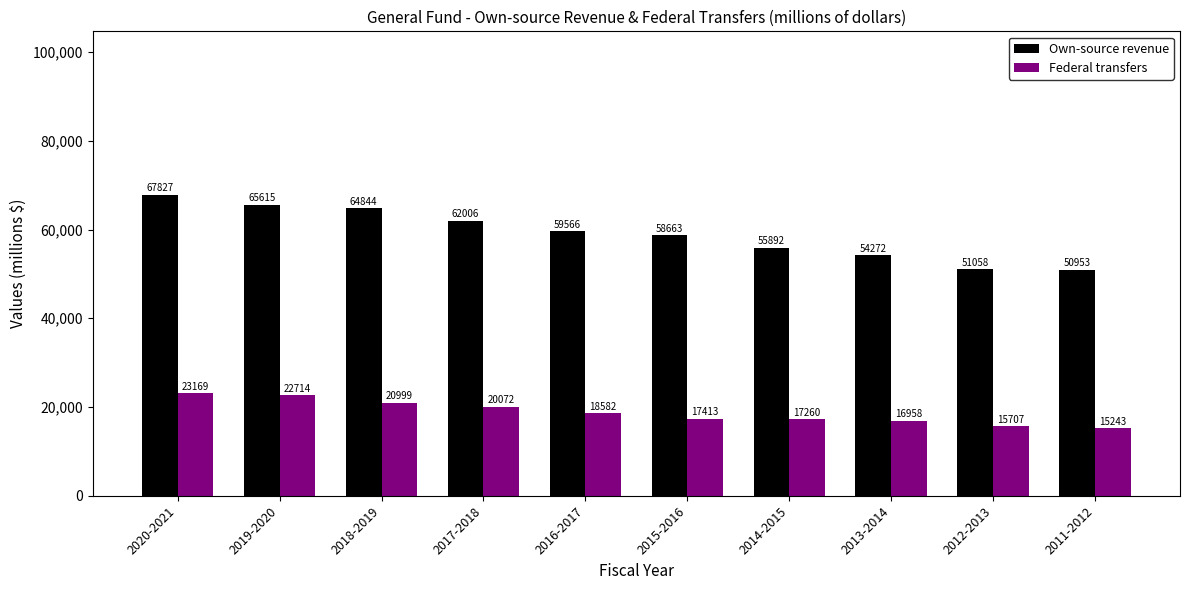

The Own-source revenue series shows 87683 at 2014-2015. True or false?

False